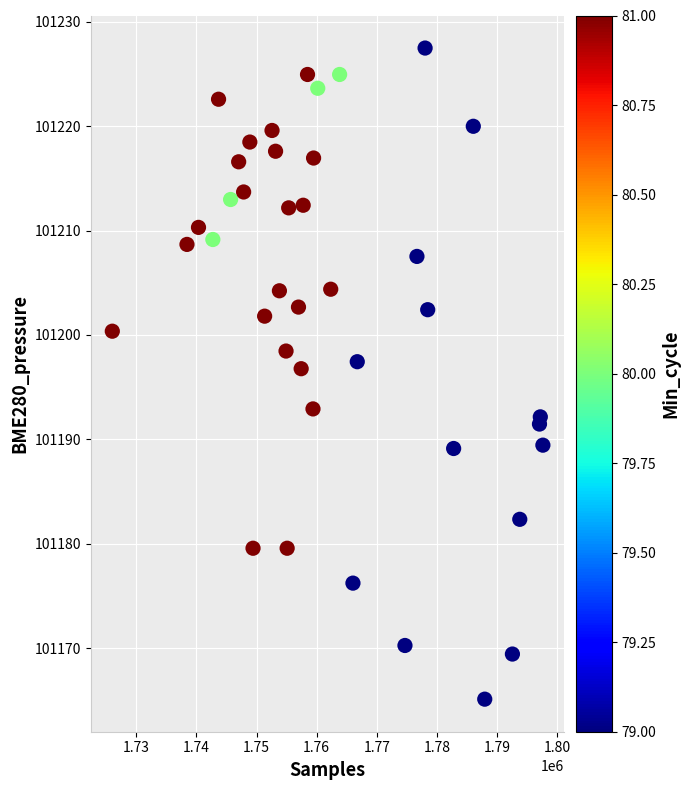

What is the range of Y values (max minus min)?

62.3